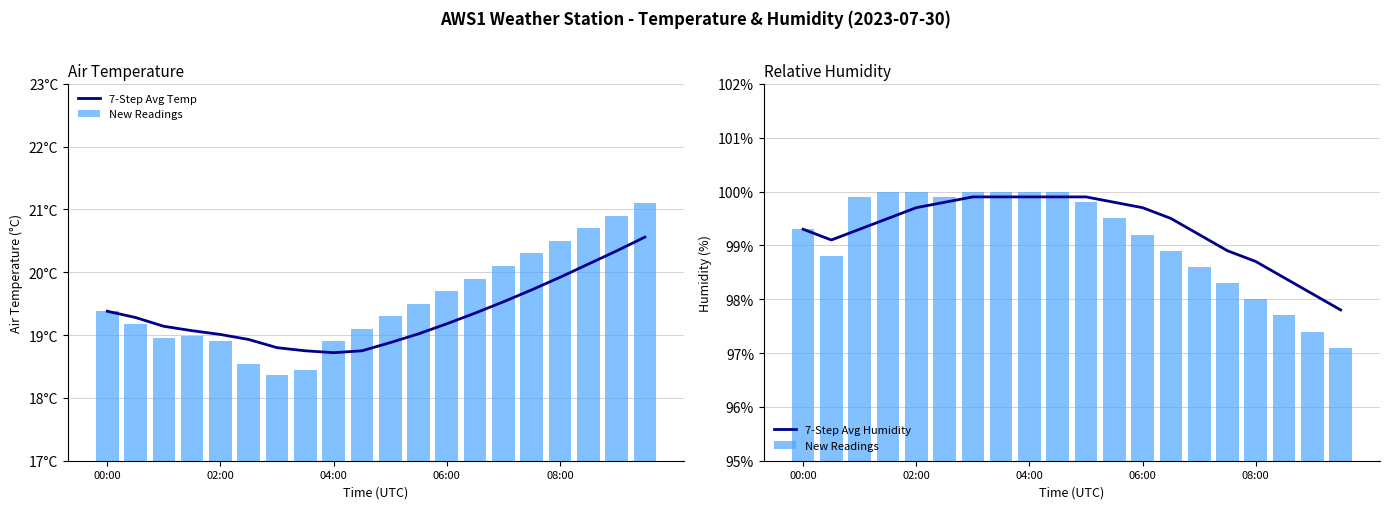

Is it true that 7-Step Avg Humidity equals 144.7 at 02:00?

False